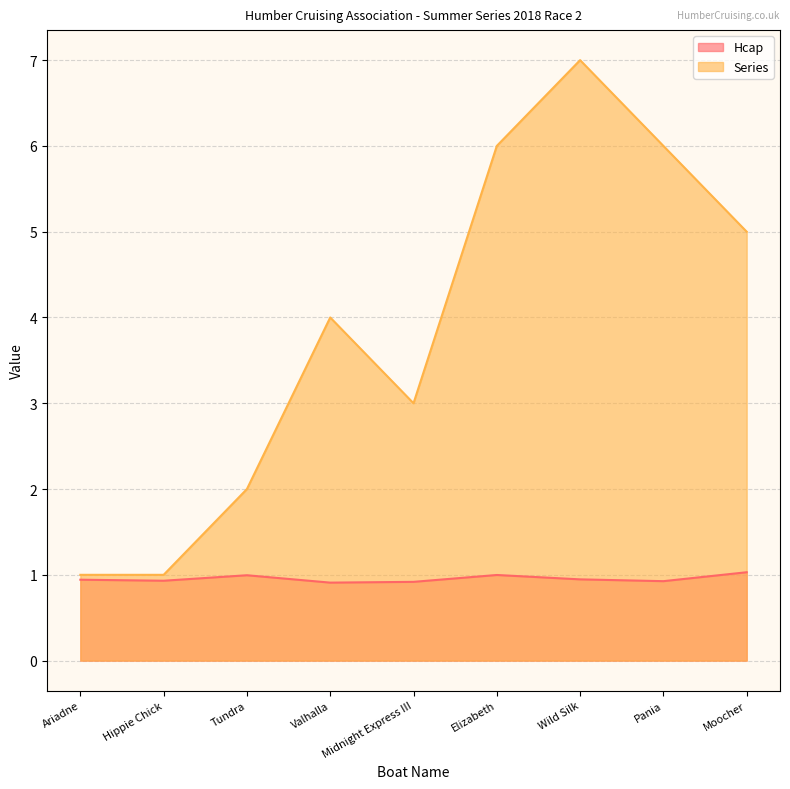

The Hcap series shows 1.6 at Ariadne. True or false?

False